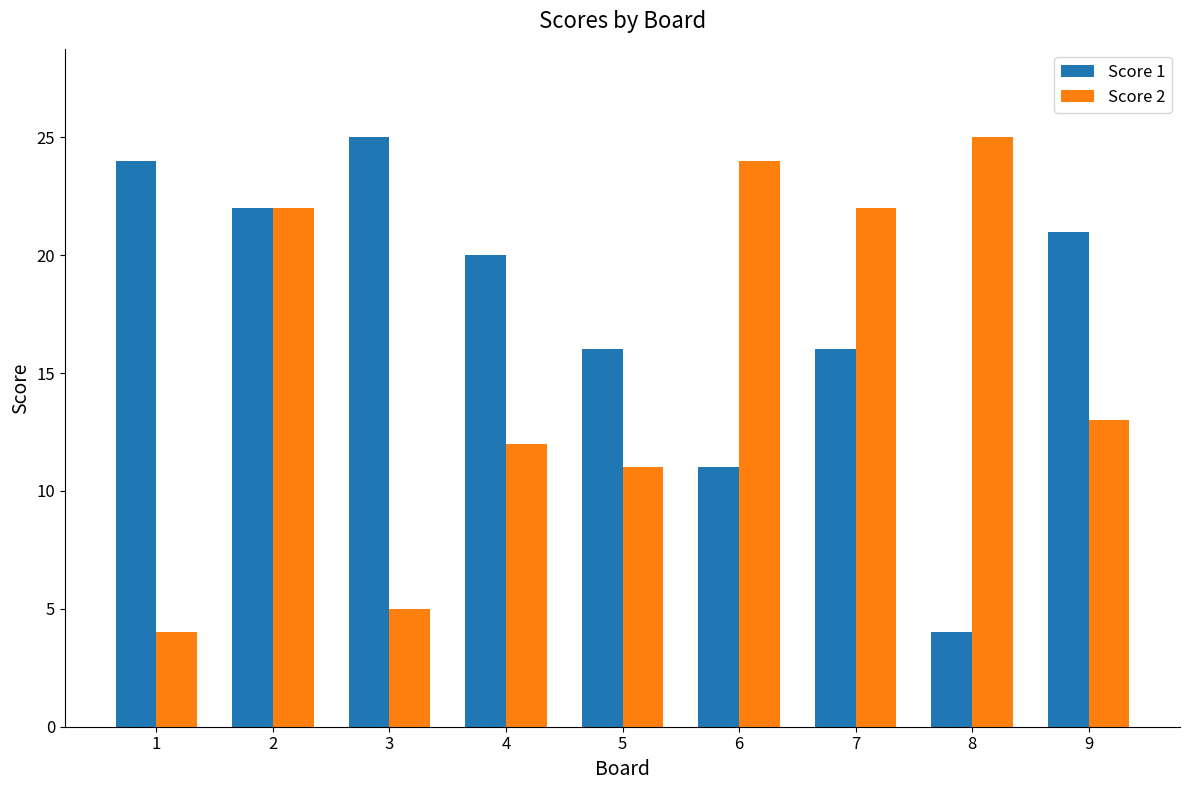

At which label does Score 1 reach its peak?

3